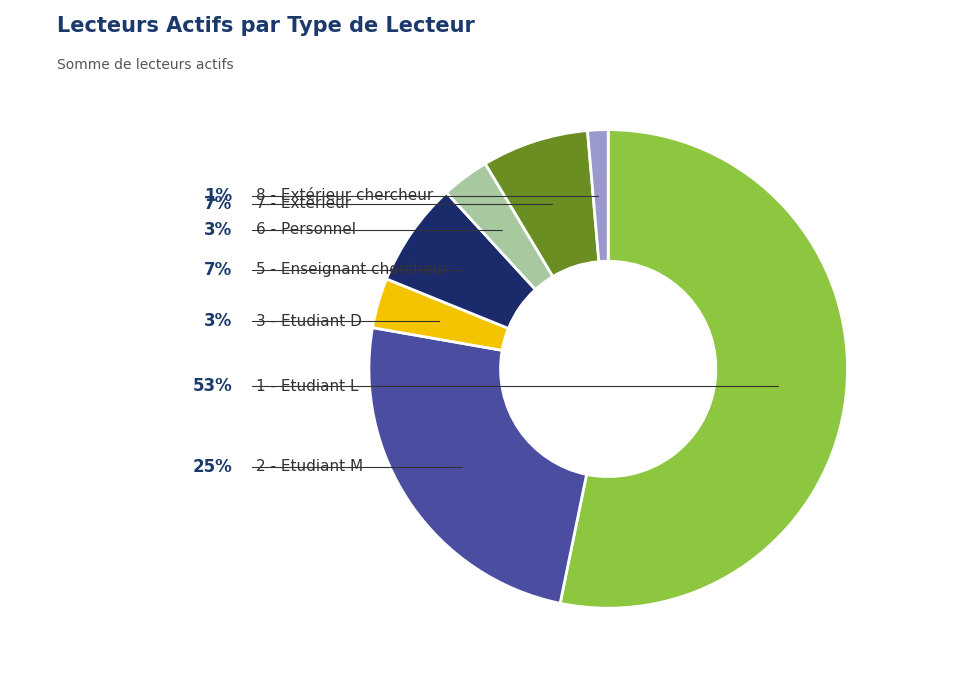

Is there any slice that represents more than half of the pie?

Yes